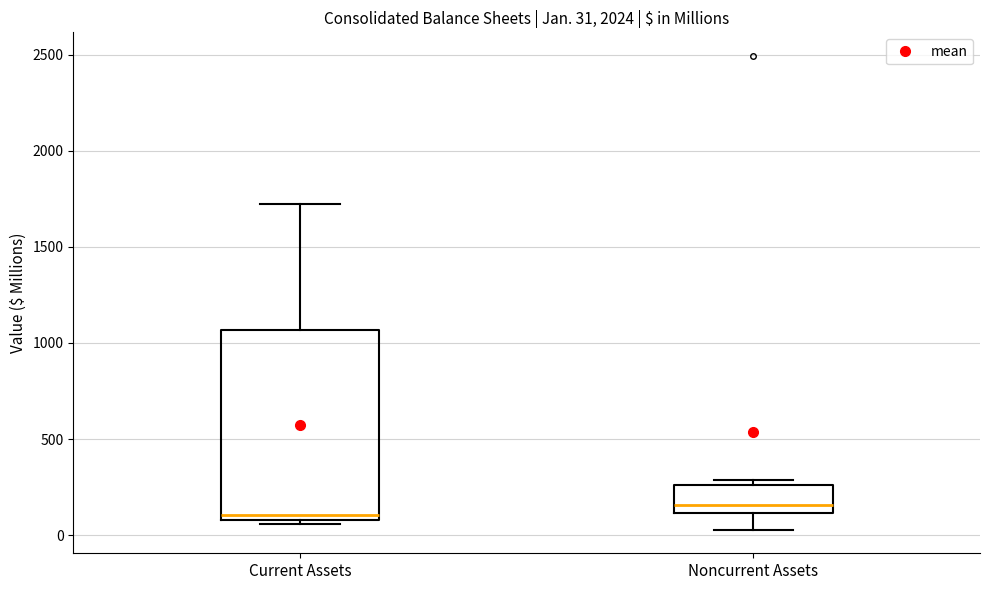

Which box is the tallest, from its lower edge to its upper edge?

Current Assets